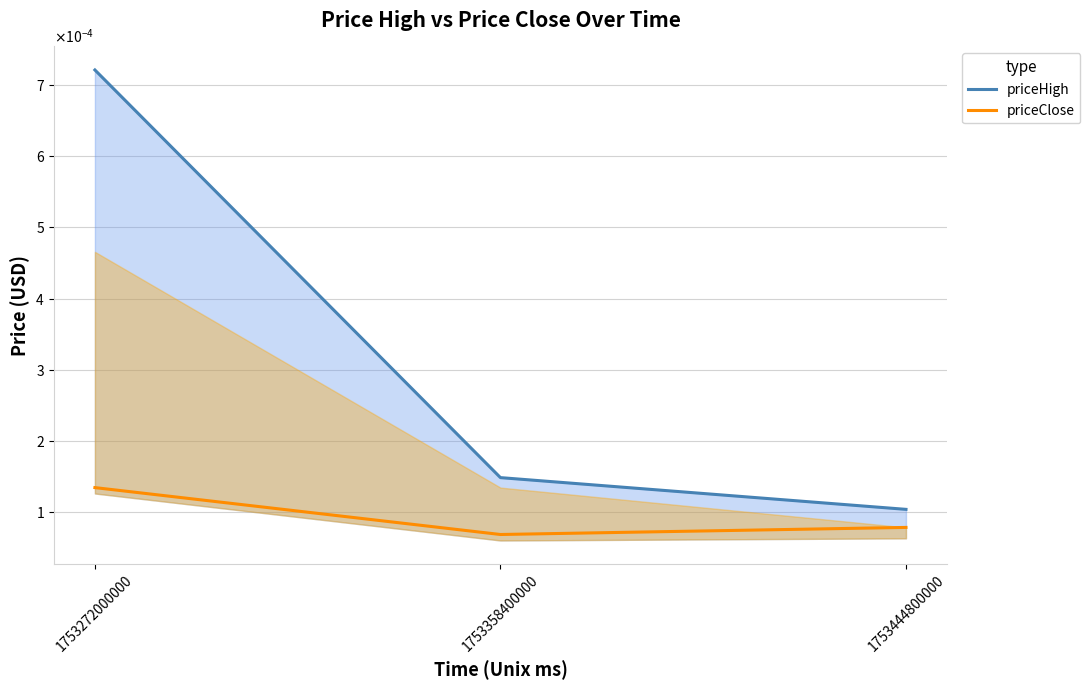

Reading right to left, list all the values displayed in this chart.

priceHigh: 1753444800000=0.0	1753358400000=0.0	1753272000000=0.0
priceClose: 1753444800000=0.0	1753358400000=0.0	1753272000000=0.0